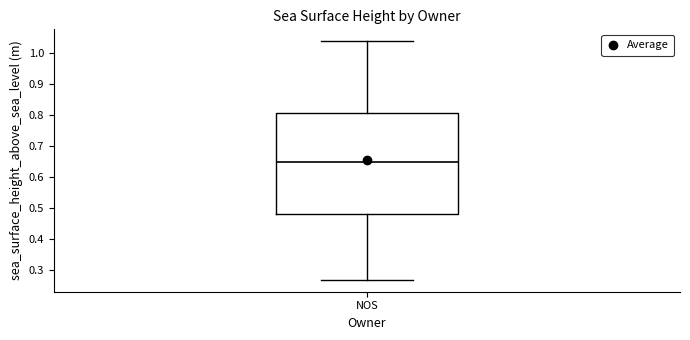

Transcribe this box plot: give where the median line is, the range the box spans, and where the two whiskers end, as read against the y-axis. The values are not printed on the chart, so give them approximately, as read against the axis.

median 0.65, box 0.48 to 0.81, whiskers 0.27 to 1.04